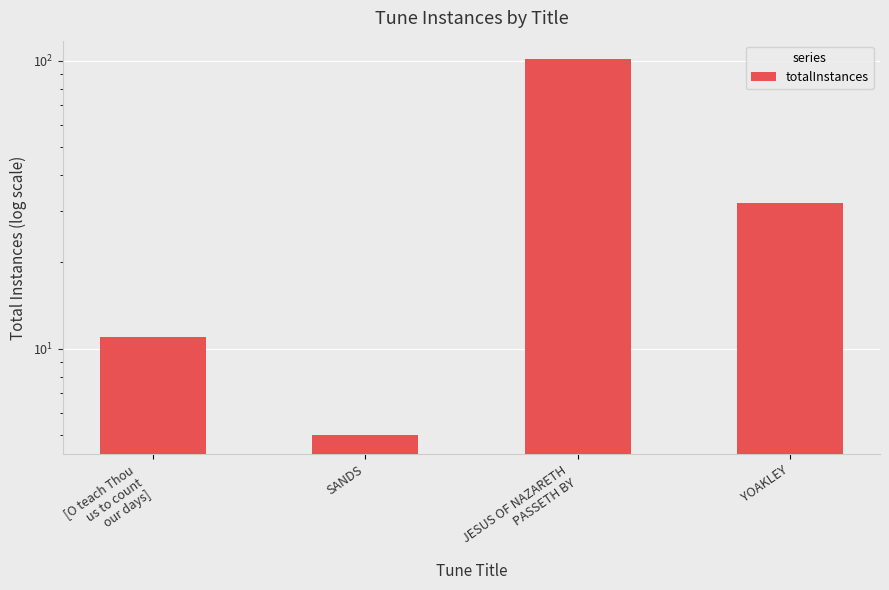

Between SANDS and JESUS OF NAZARETH
PASSETH BY, which is larger?

JESUS OF NAZARETH
PASSETH BY